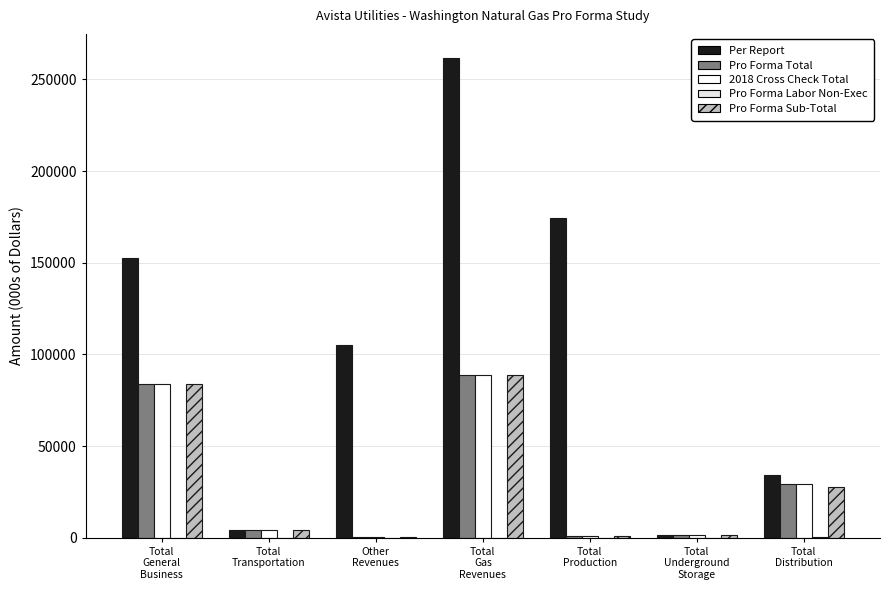

Count the number of categories in the chart.

7